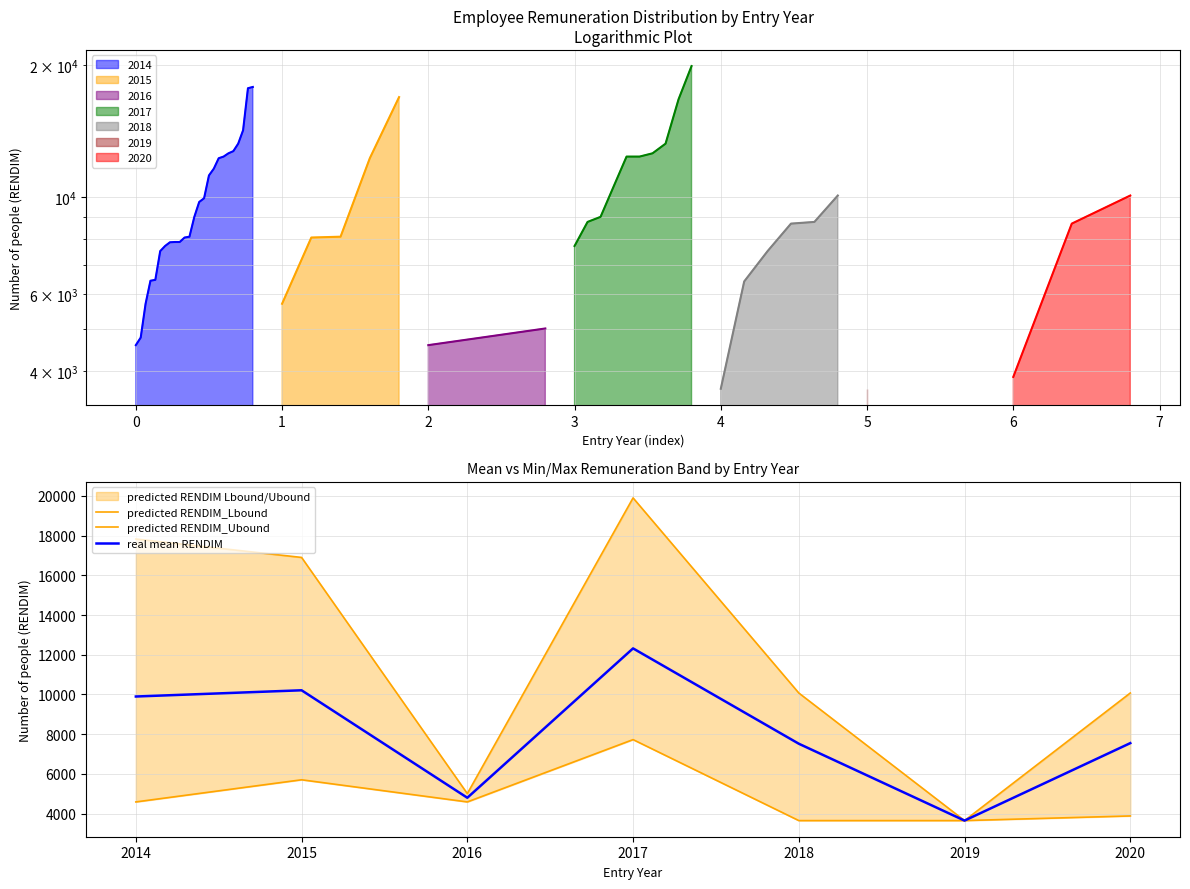

How many lines are shown in the chart?

3